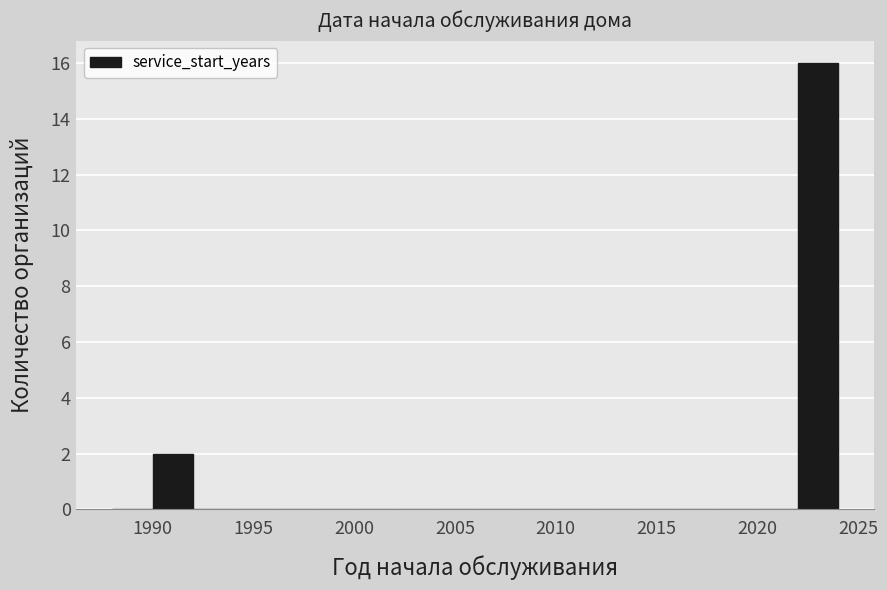

Reading left to right, list every bar in this chart as the range it spans on the x-axis followed by its height. The values are not printed on the chart, so give them approximately, as read against the axis.

1988 to 1990: 0
1990 to 1992: 2
1992 to 1994: 0
1994 to 1996: 0
1996 to 1998: 0
1998 to 2000: 0
2000 to 2002: 0
2002 to 2004: 0
2004 to 2006: 0
2006 to 2008: 0
2008 to 2010: 0
2010 to 2012: 0
2012 to 2014: 0
2014 to 2016: 0
2016 to 2018: 0
2018 to 2020: 0
2020 to 2022: 0
2022 to 2024: 16